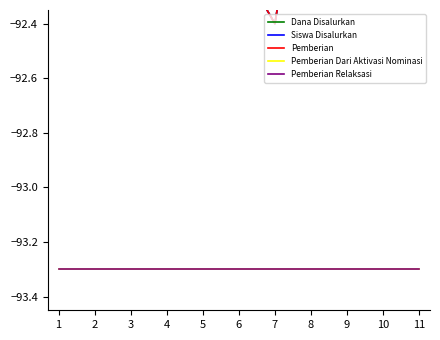

True or false: Siswa Disalurkan has more than 0 points higher than both neighbors.

True